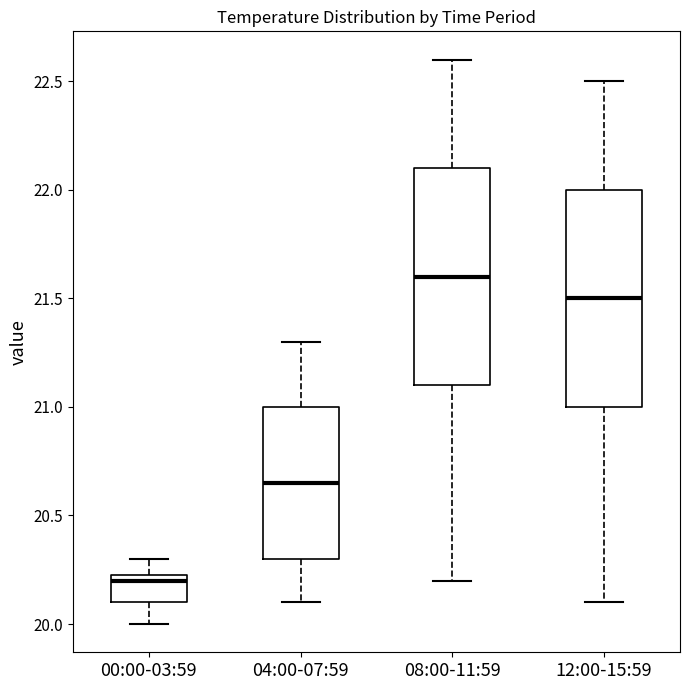

Reading left to right, transcribe this box plot: for each box, give where its median line is, the range the box spans, and where its two whiskers end, as read against the y-axis. The values are not printed on the chart, so give them approximately, as read against the axis.

00:00-03:59: median 20.20, box 20.10 to 20.25, whiskers 20.00 to 20.30
04:00-07:59: median 20.65, box 20.30 to 21.00, whiskers 20.10 to 21.30
08:00-11:59: median 21.60, box 21.10 to 22.10, whiskers 20.20 to 22.60
12:00-15:59: median 21.50, box 21.00 to 22.00, whiskers 20.10 to 22.50